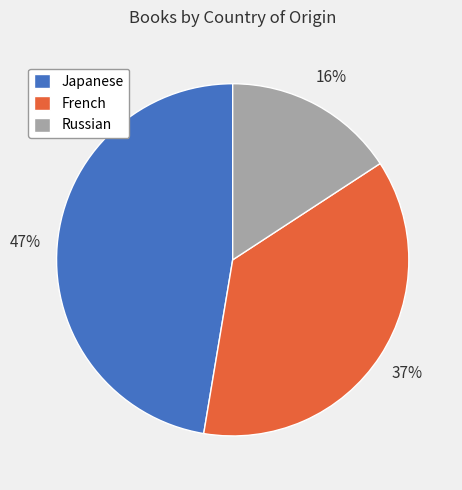

To the nearest percent, what portion does Russian represent?

16%